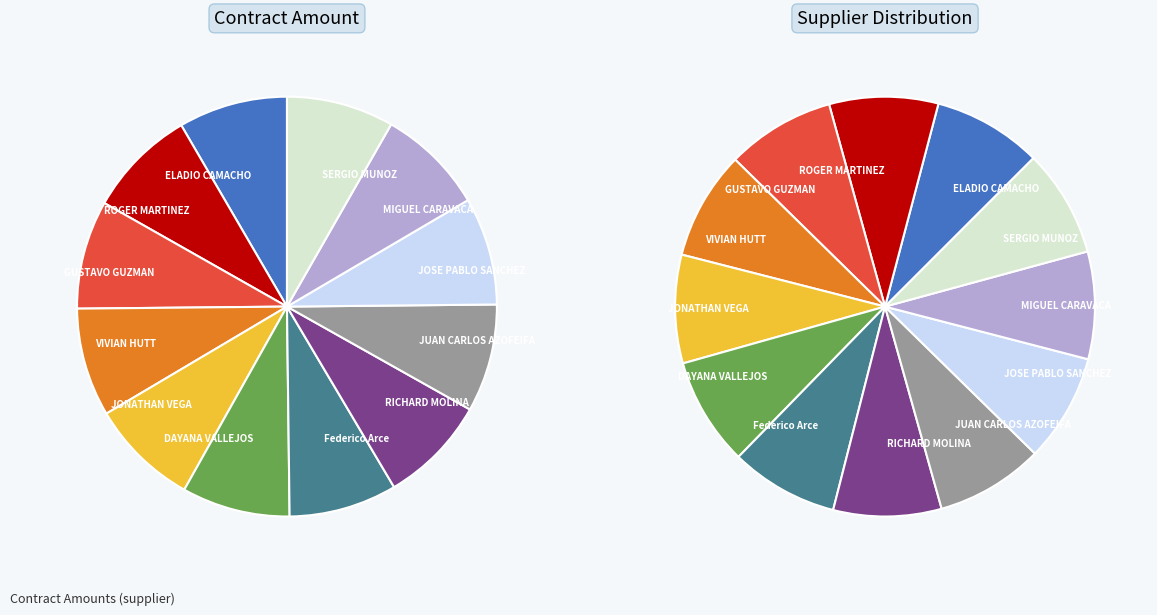

Which category has the biggest portion of the pie?

ELADIO CAMACHO ESQUIVEL